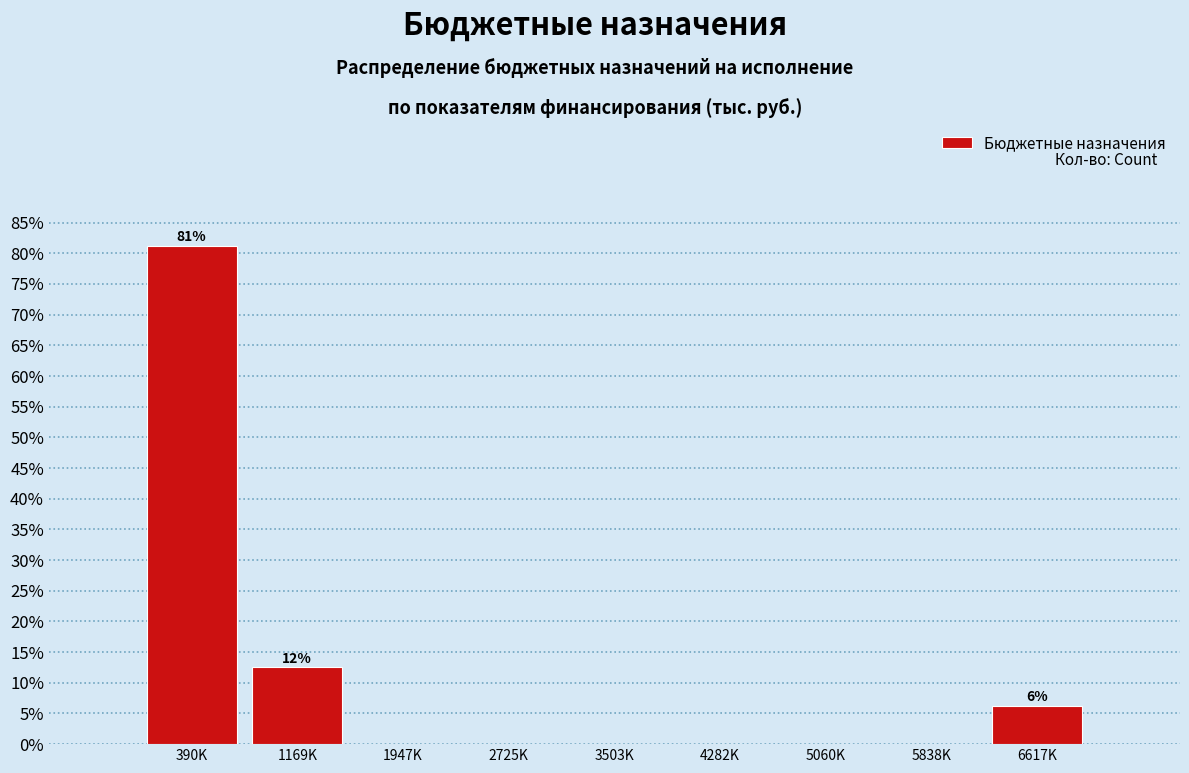

At which label is the value closest to 40?

1169K